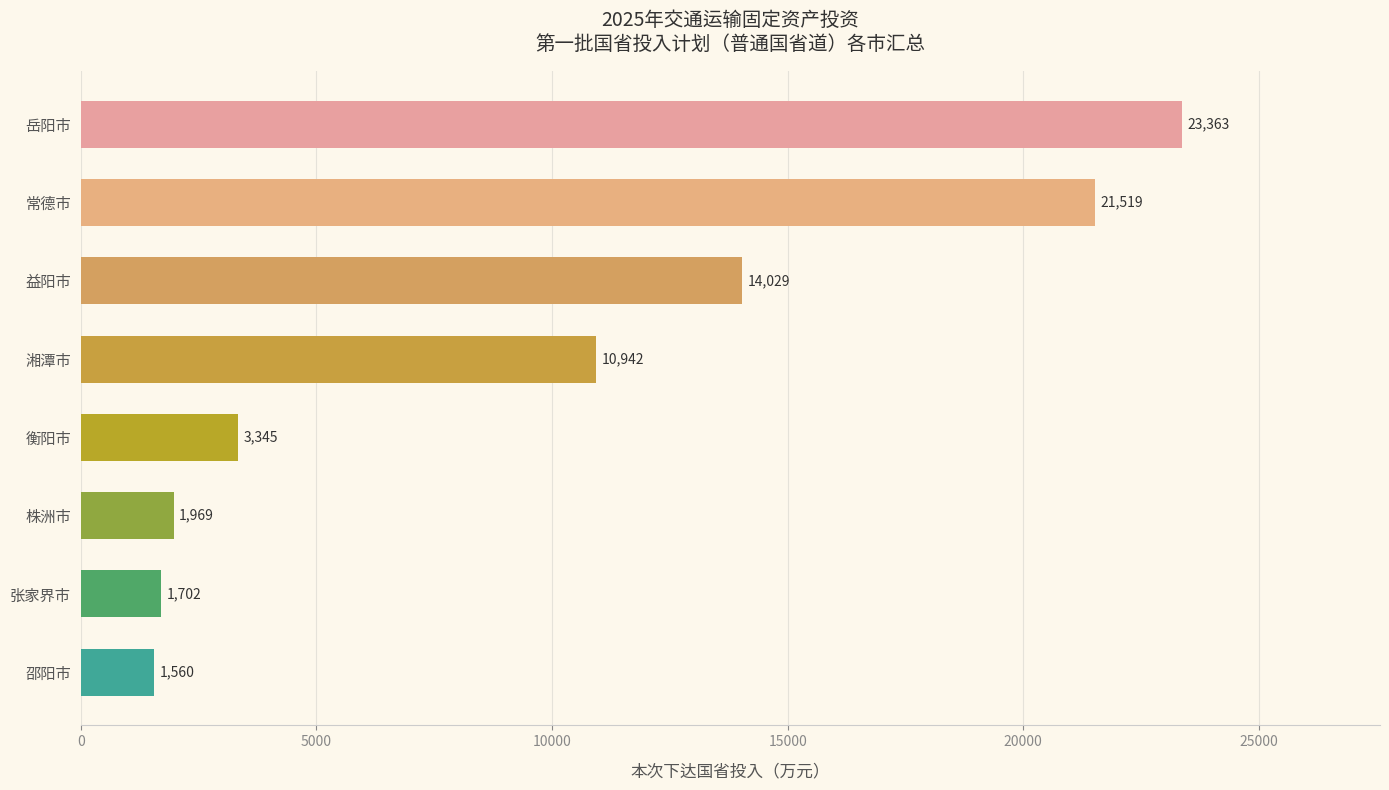

What is the average value?

9803.6